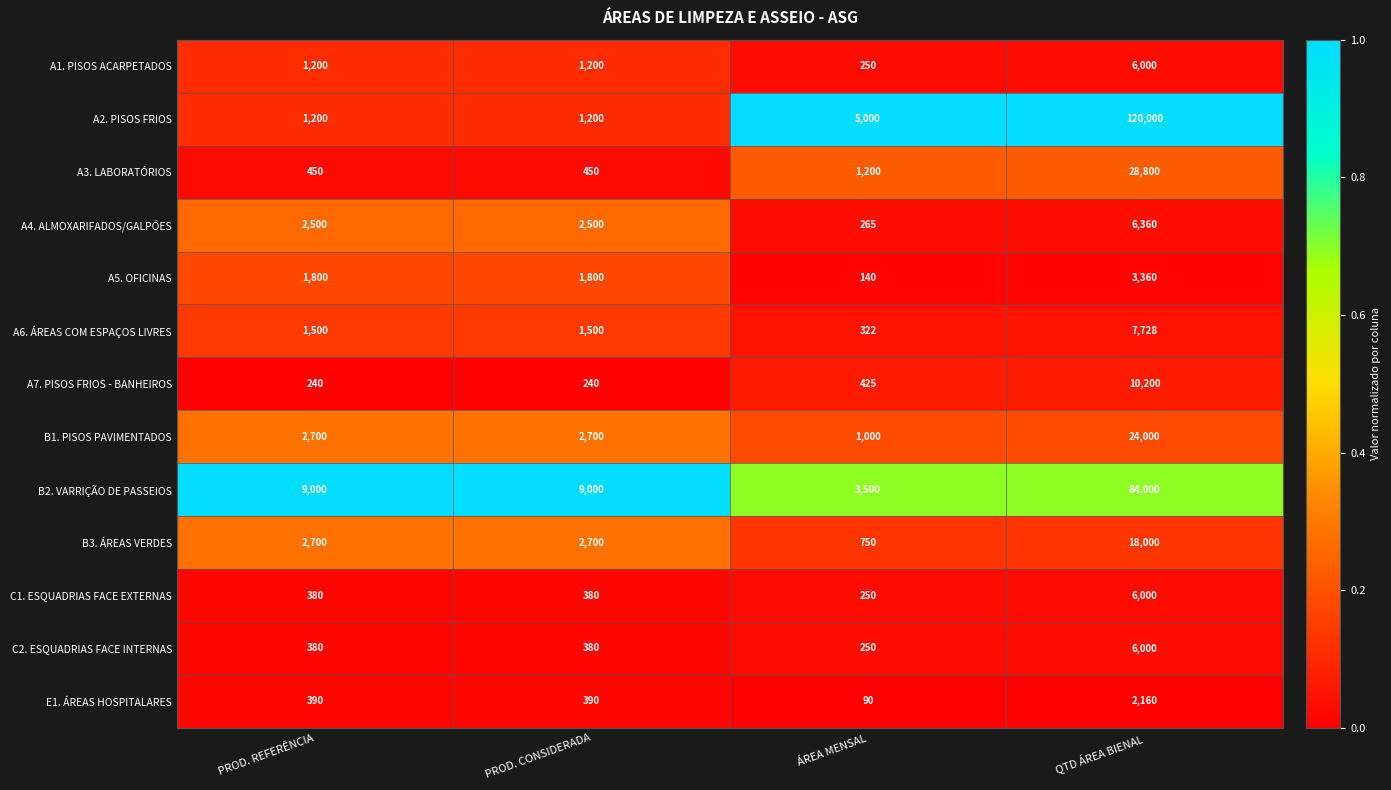

At which category is the sum across all series the highest?

QTD ÁREA BIENAL